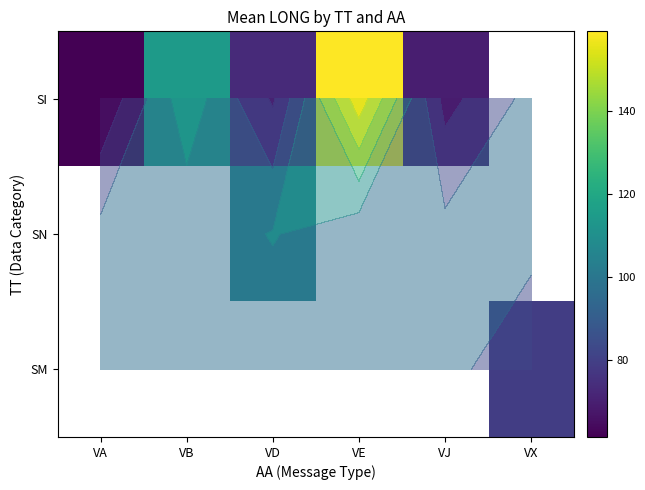

Which category has the lowest value in the SI series?

VA